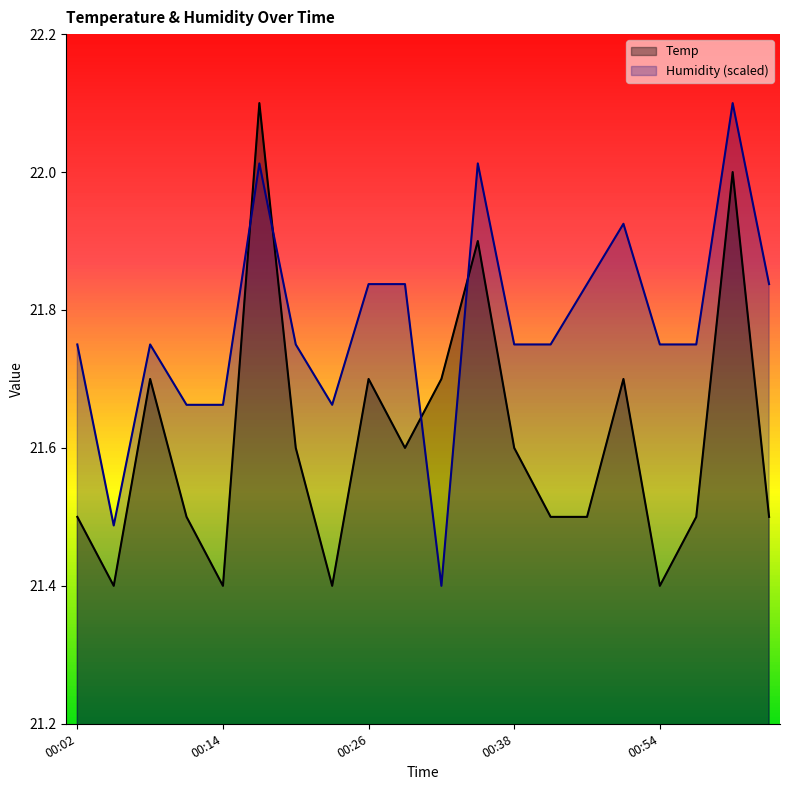

Reading left to right, list all the values displayed in this chart.

Temp: 00:02=21.5	00:05=21.4	00:08=21.7	00:11=21.5	00:14=21.4	00:17=22.1	00:20=21.6	00:23=21.4	00:26=21.7	00:29=21.6	00:32=21.7	00:35=21.9	00:38=21.6	00:45=21.5	00:48=21.5	00:51=21.7	00:54=21.4	00:57=21.5	01:00=22.0	01:03=21.5
Humidity: 00:02=21.8	00:05=21.5	00:08=21.8	00:11=21.7	00:14=21.7	00:17=22.0	00:20=21.8	00:23=21.7	00:26=21.8	00:29=21.8	00:32=21.4	00:35=22.0	00:38=21.8	00:45=21.8	00:48=21.8	00:51=21.9	00:54=21.8	00:57=21.8	01:00=22.1	01:03=21.8